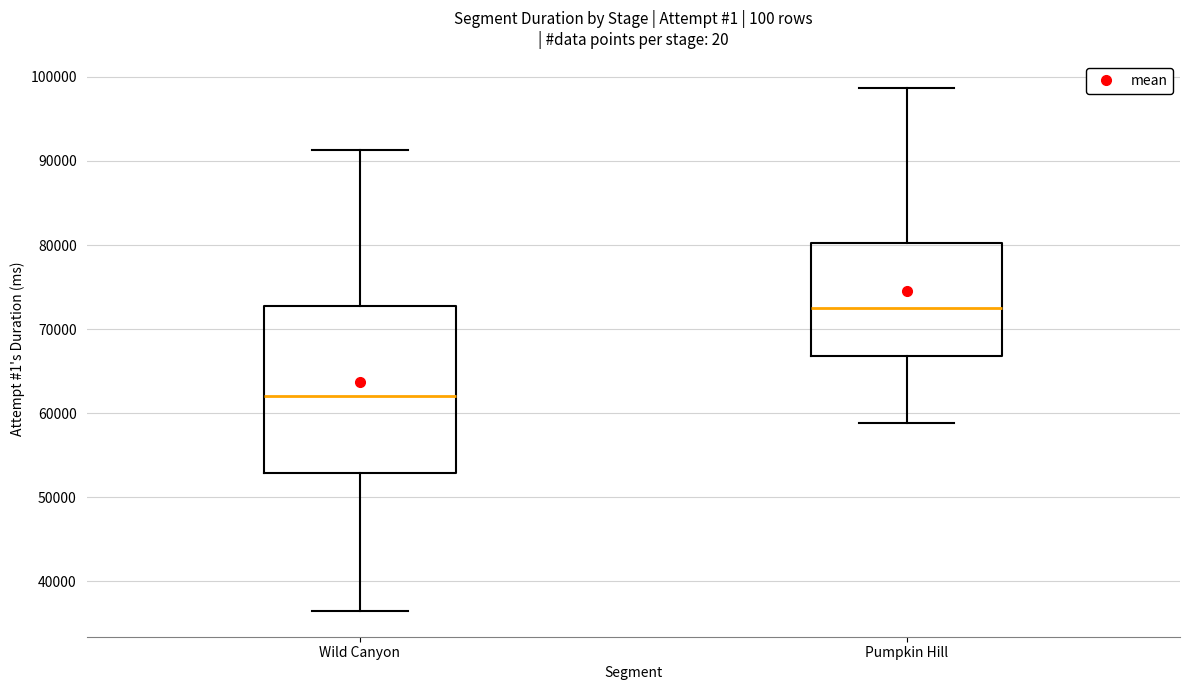

Reading left to right, transcribe this box plot: for each box, give where its median line is, the range the box spans, and where its two whiskers end, as read against the y-axis. The values are not printed on the chart, so give them approximately, as read against the axis.

Wild Canyon: median 62000, box 53000 to 73000, whiskers 37000 to 91000
Pumpkin Hill: median 73000, box 67000 to 80000, whiskers 59000 to 99000